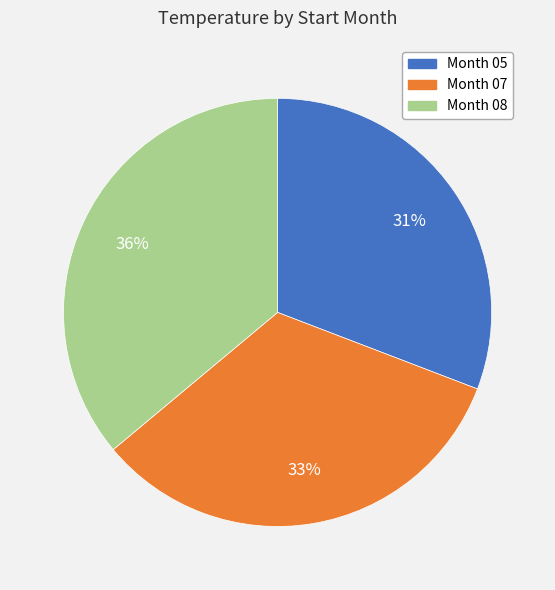

Is there a majority slice in this chart?

No